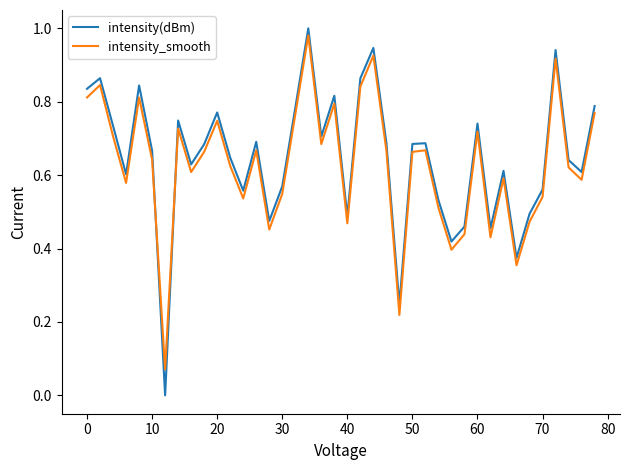

List the series in order of their peak value, lowest first.

intensity_smooth, intensity(dBm)